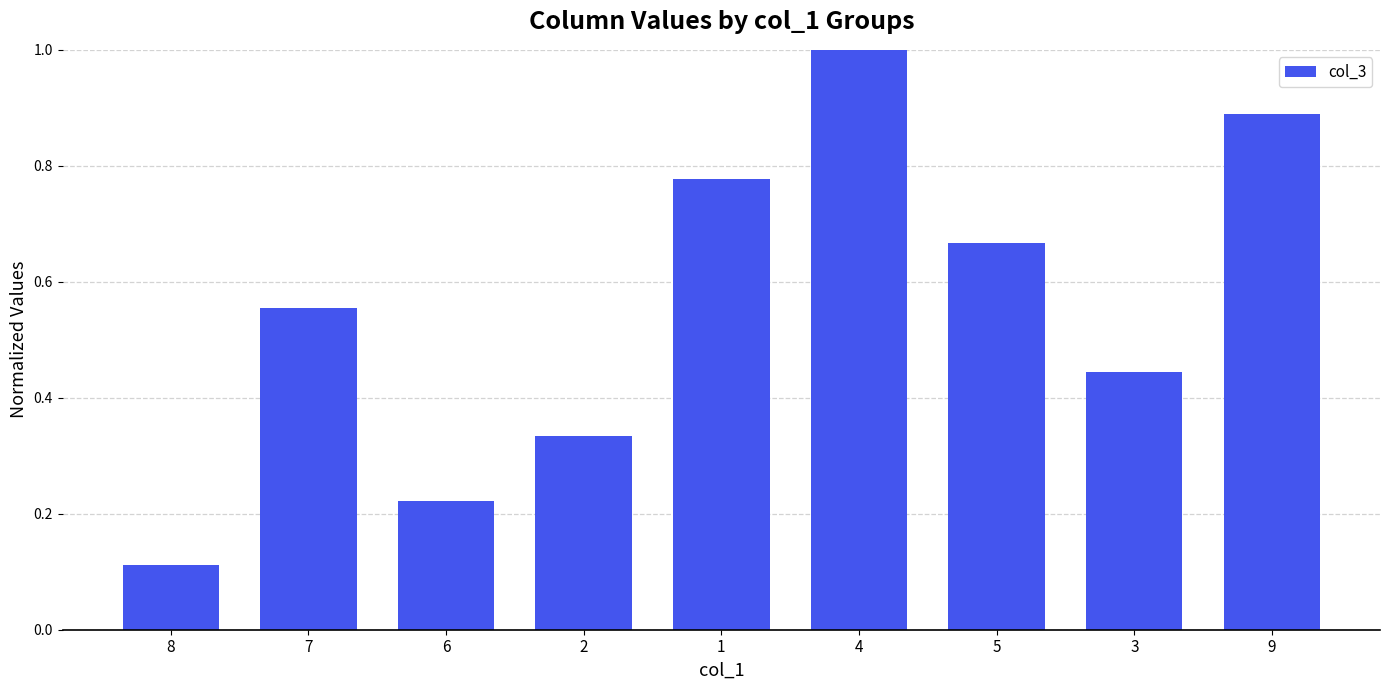

What is the maximum value shown in the chart?

1.0